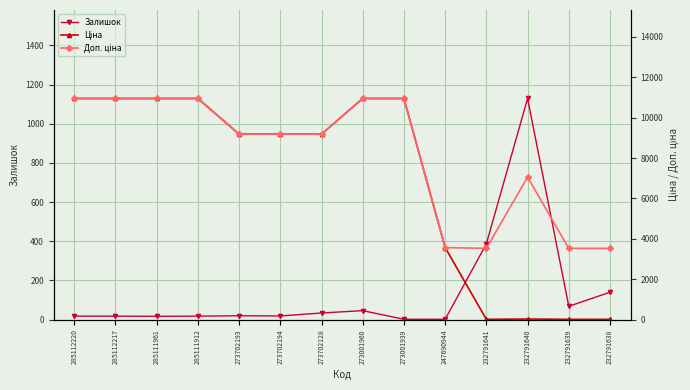

What is the maximum value for Залишок?

1129